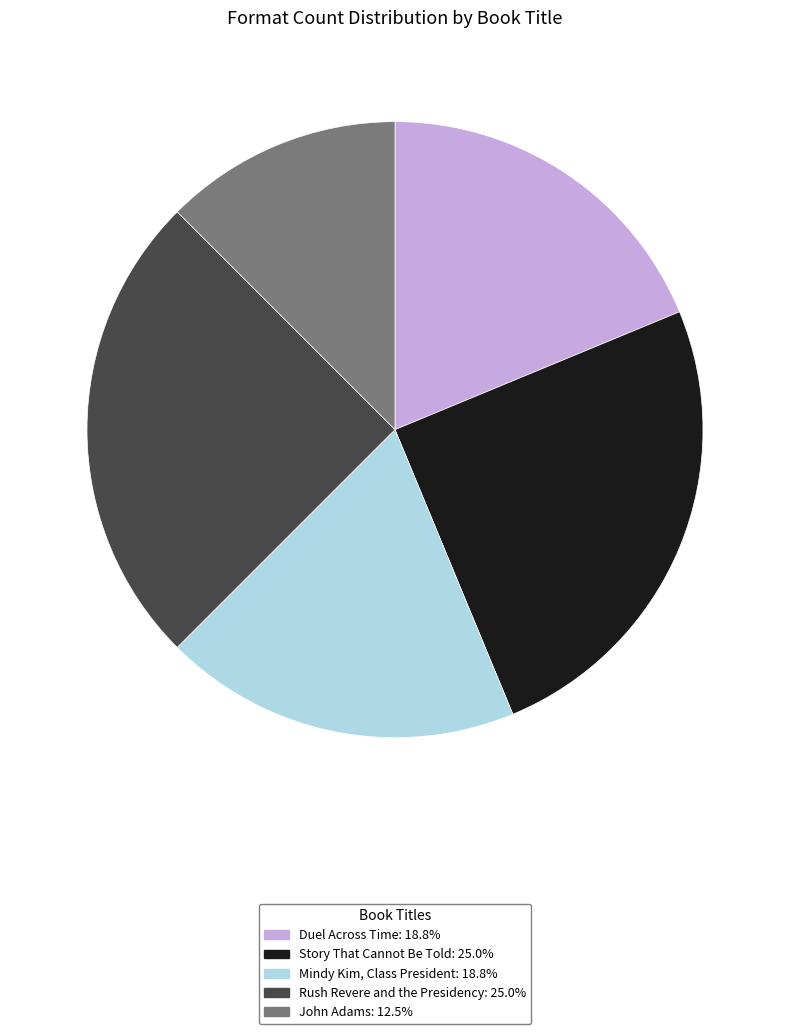

Which has a higher value, Story That Cannot Be Told or Mindy Kim, Class President?

Story That Cannot Be Told